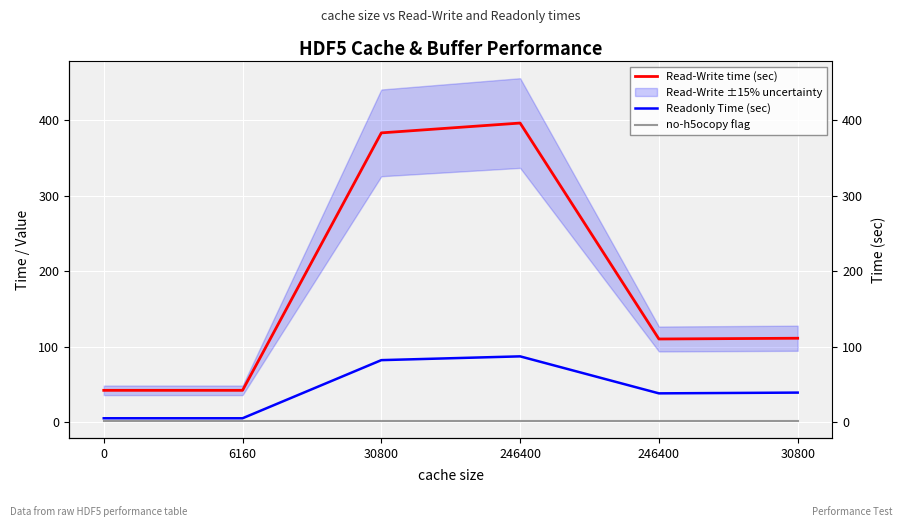

Which series has the largest range (max minus min)?

Read-Write time (sec)